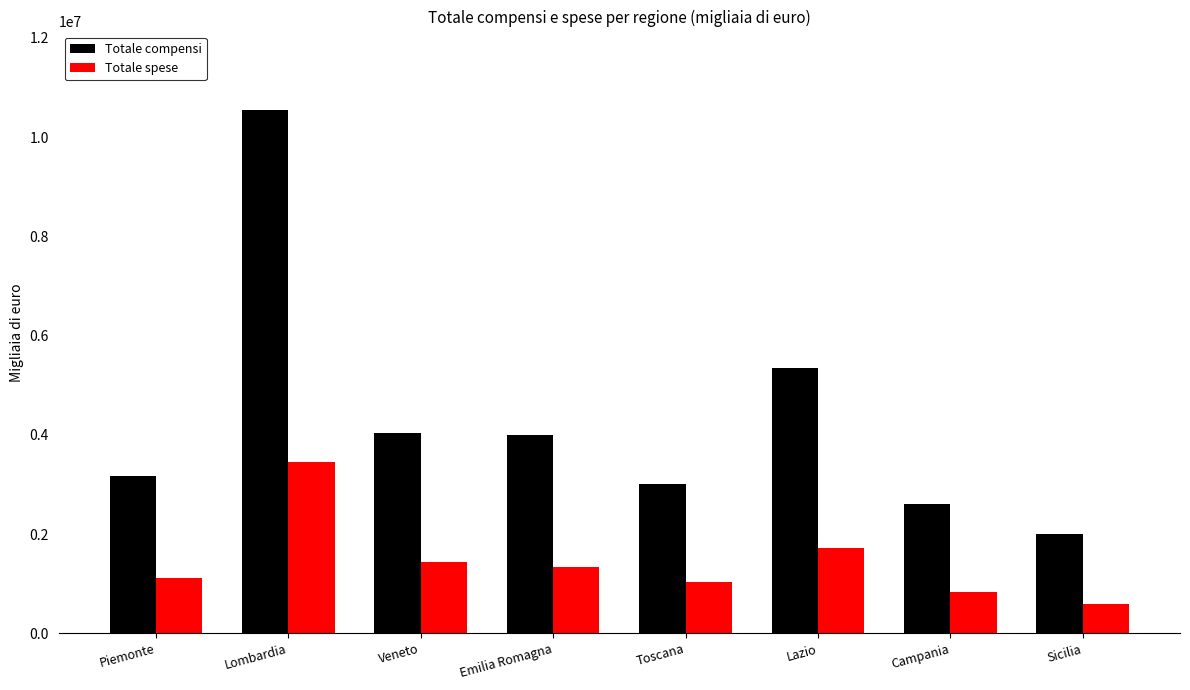

At which label does Totale spese reach its minimum?

Sicilia